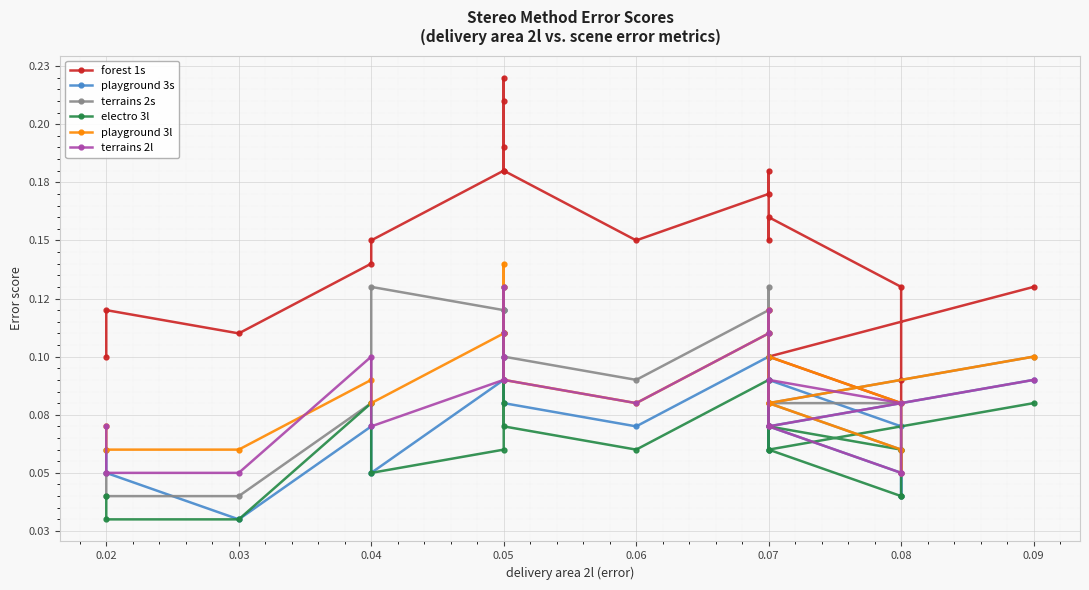

Which series changed the most between 0.02 and 0.08?

terrains 2s